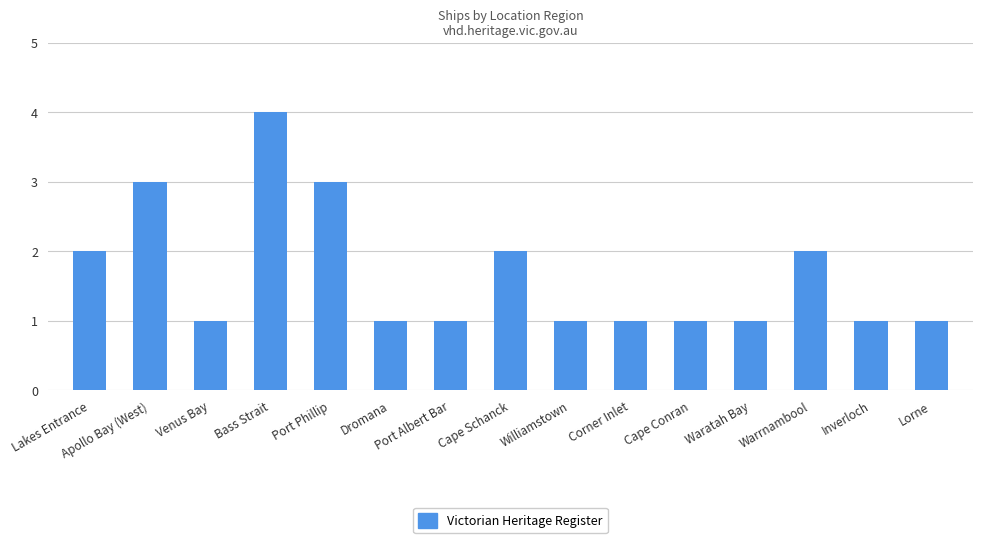

What is the sum of all values?

25